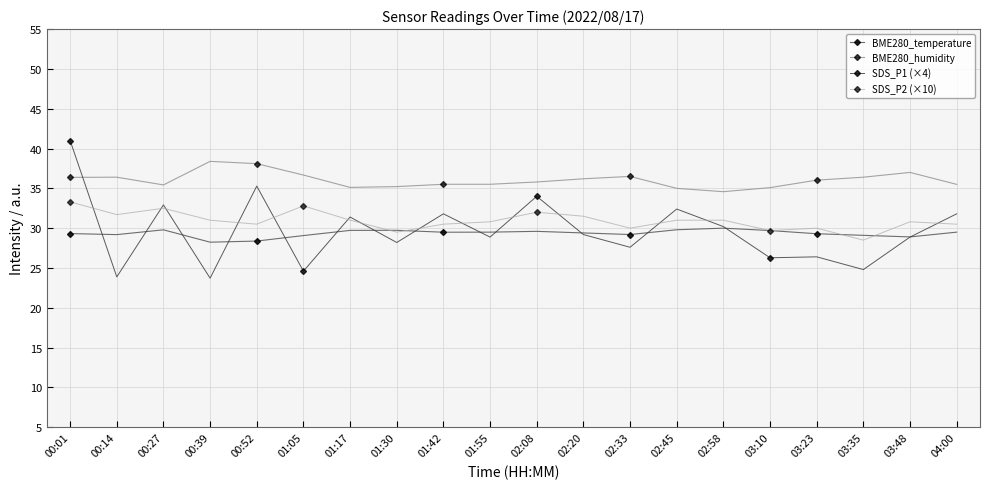

After their last crossing, which series has the higher values: BME280_temperature or SDS_P1 (×4)?

SDS_P1 (×4)